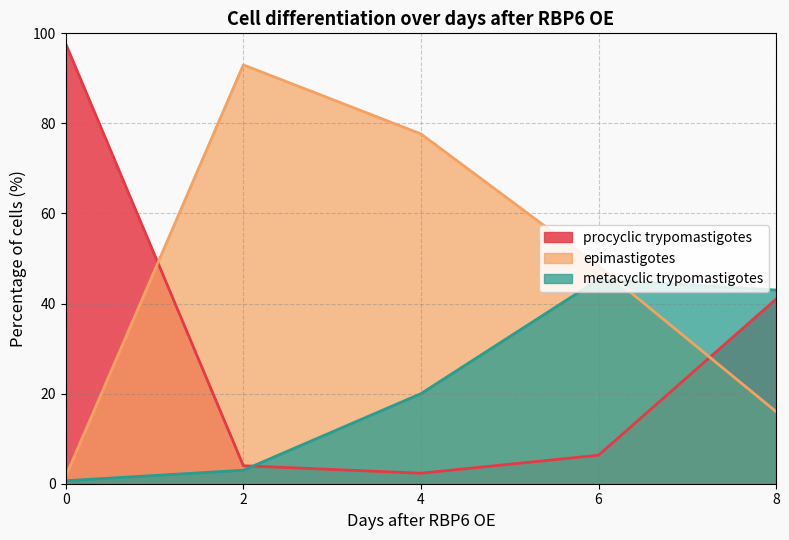

Reading left to right, list all the values displayed in this chart.

procyclic trypomastigotes: 97.7	4.0	2.3	6.3	41.0
epimastigotes: 1.7	93.0	77.7	48.3	16.0
metacyclic trypomastigotes: 0.7	3.0	20.0	45.3	43.0